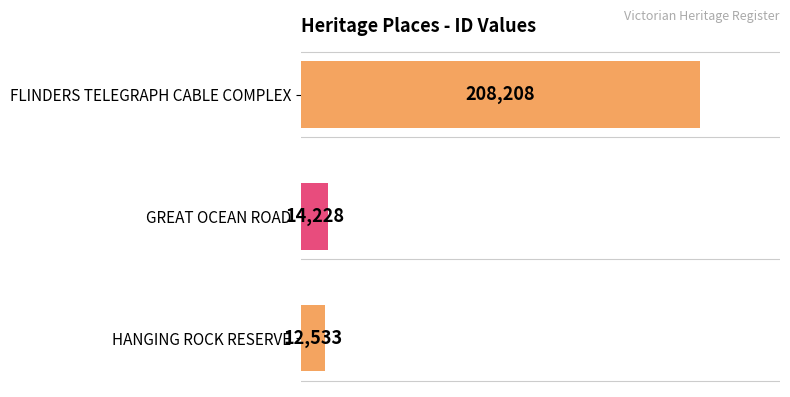

Reading bottom to top, what are all the values shown in this chart?

HANGING ROCK RESERVE=12533	GREAT OCEAN ROAD=14228	FLINDERS TELEGRAPH CABLE COMPLEX=208208